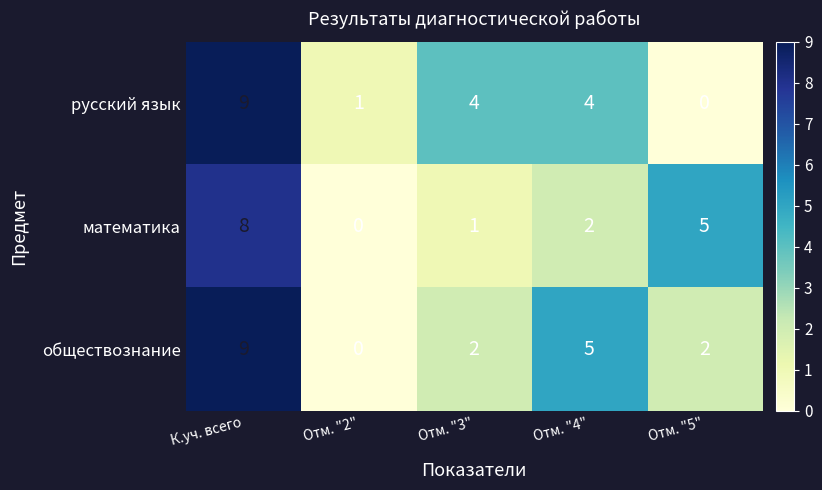

How many русский язык values are between 1 and 4?

3